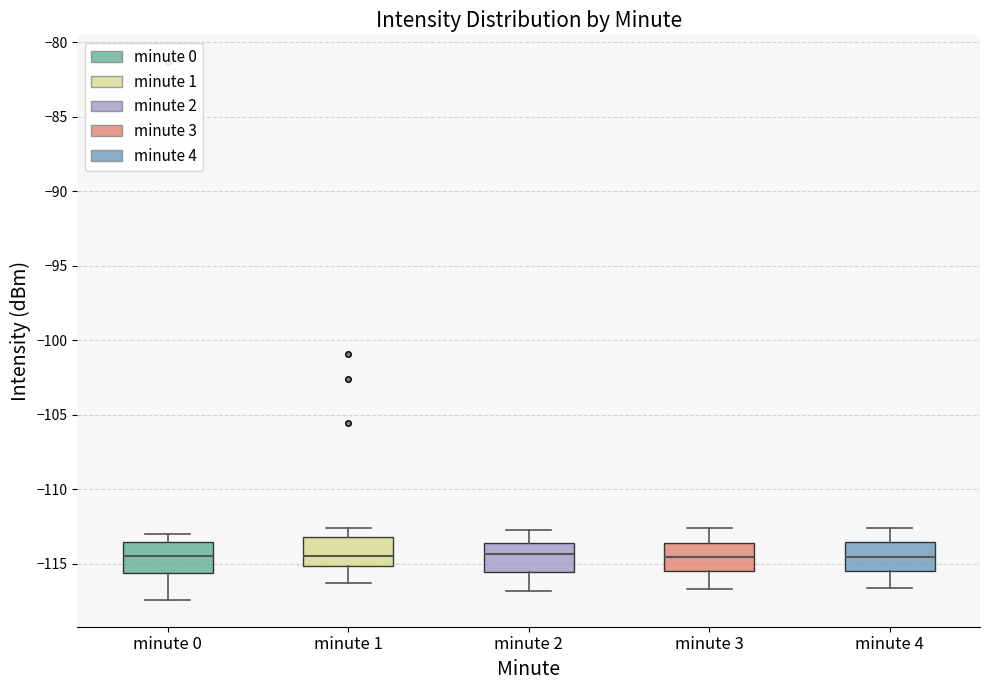

Reading left to right, read every box against the y-axis: the position of its median line, the range the box covers, and the ends of its whiskers. The values are not printed on the chart, so give them approximately, as read against the axis.

minute 0: median -114.5, box -115.5 to -113.5, whiskers -117.5 to -113.0
minute 1: median -114.5, box -115.0 to -113.0, whiskers -116.5 to -112.5
minute 2: median -114.5, box -115.5 to -113.5, whiskers -117.0 to -112.5
minute 3: median -114.5, box -115.5 to -113.5, whiskers -116.5 to -112.5
minute 4: median -114.5, box -115.5 to -113.5, whiskers -116.5 to -112.5